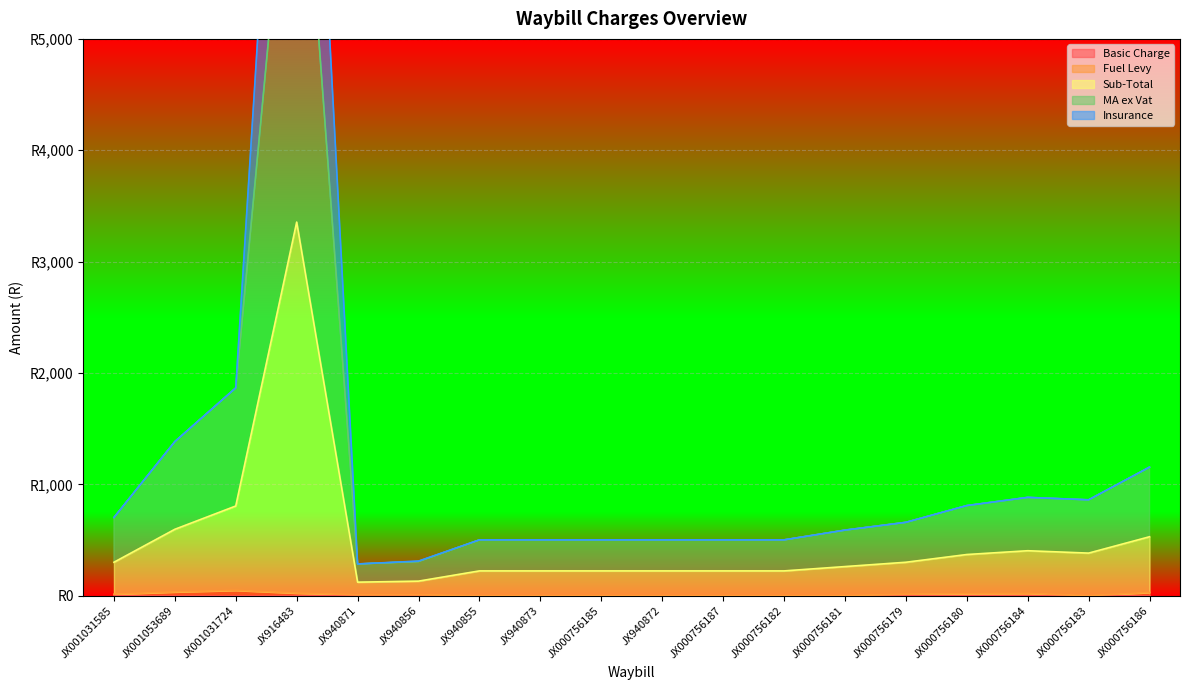

At which label does Fuel Levy reach its peak?

JX001031724